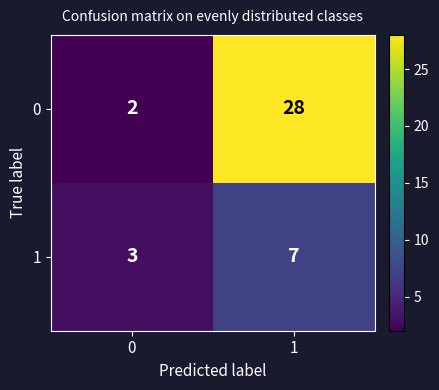

List the series in order of their peak value, lowest first.

1, 0